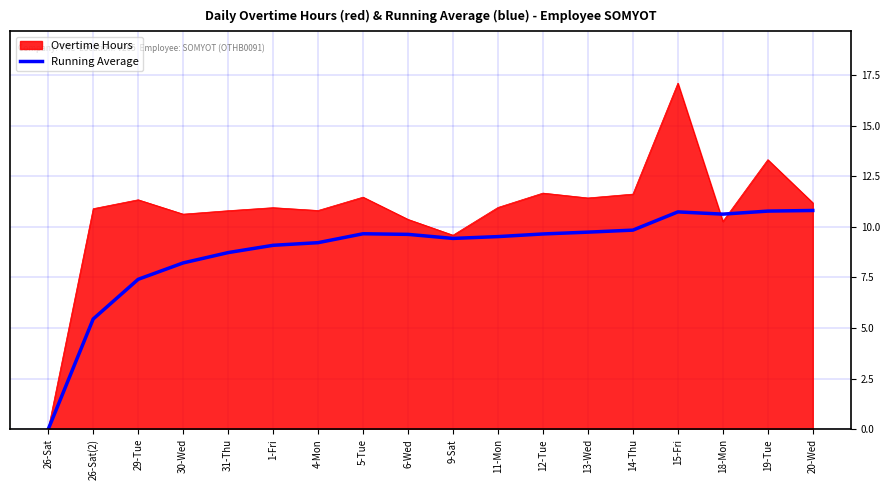

At which label is Overtime Hours closest to 8?

9-Sat